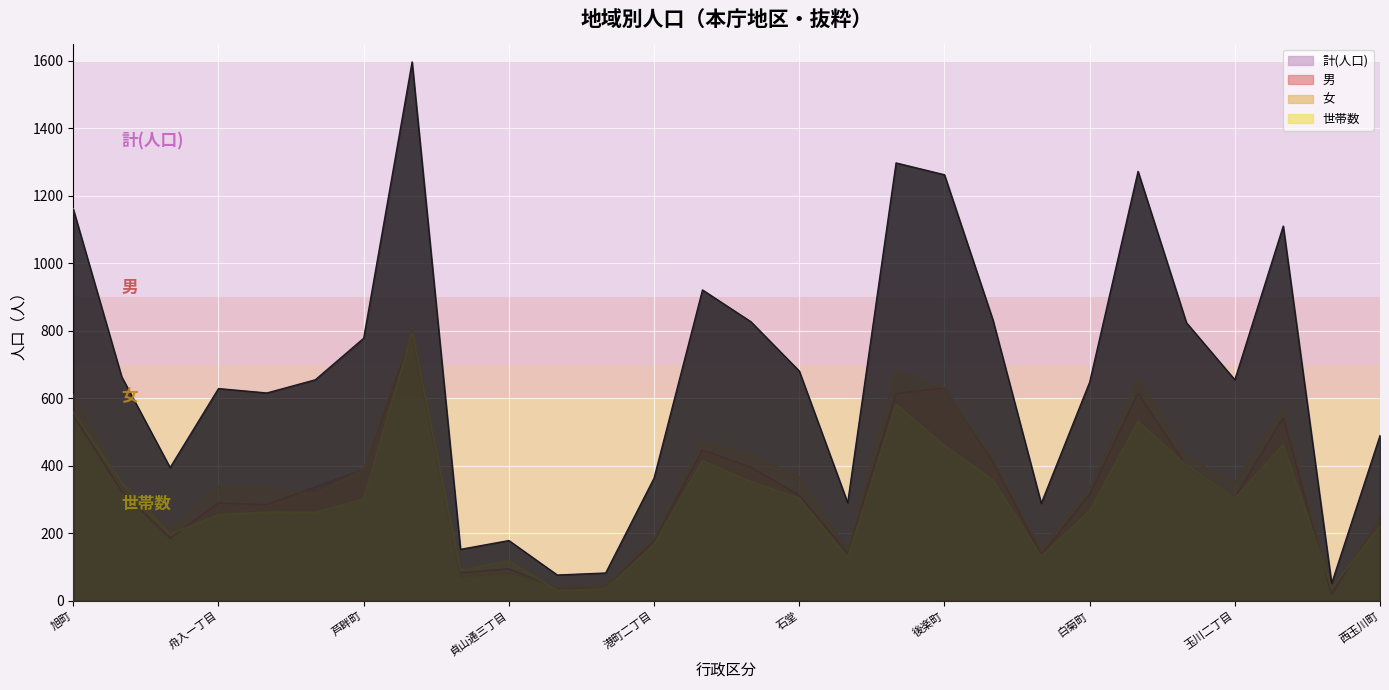

Where does the 計(人口) series first go above 655?

旭町